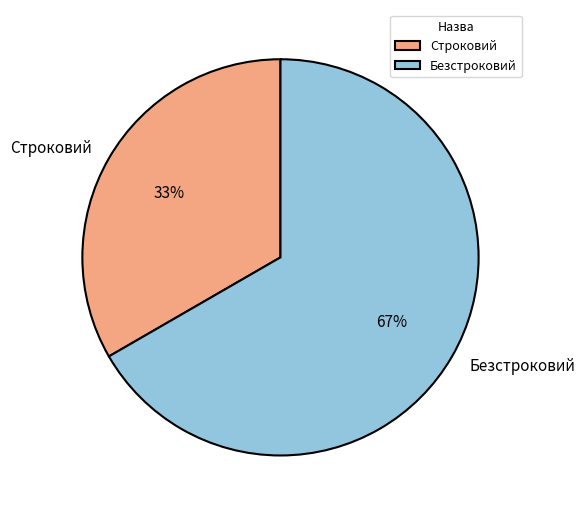

What is the majority slice?

Безстроковий